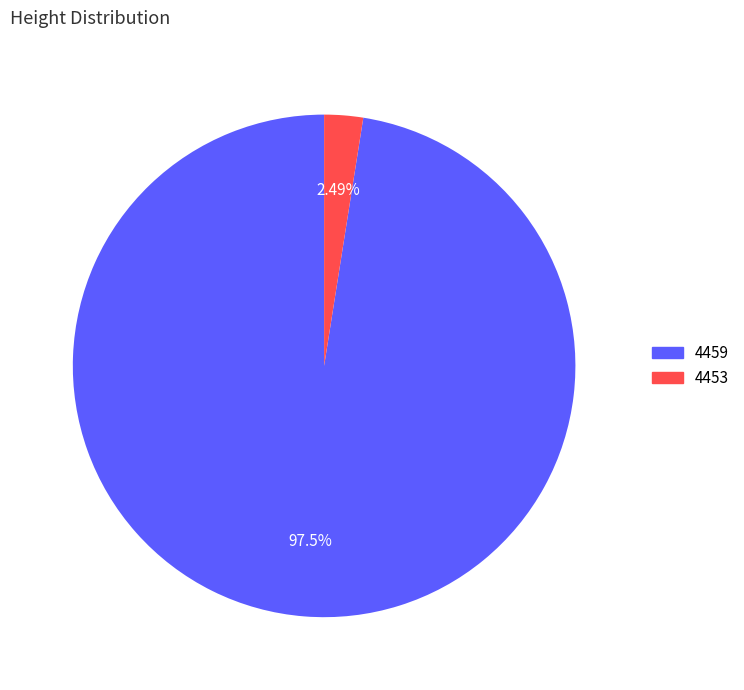

To the nearest percent, what is the average slice percentage?

50%